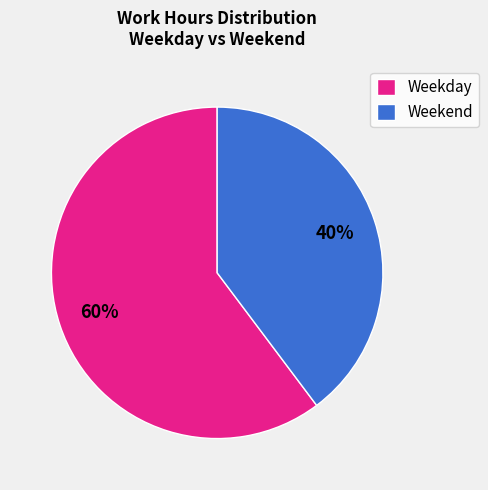

Combined, do Weekday and Weekend account for over 50%?

Yes